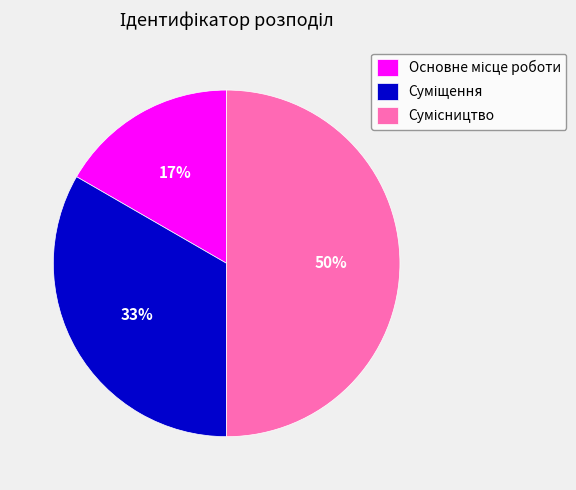

To the nearest percent, what is the average slice percentage?

33%